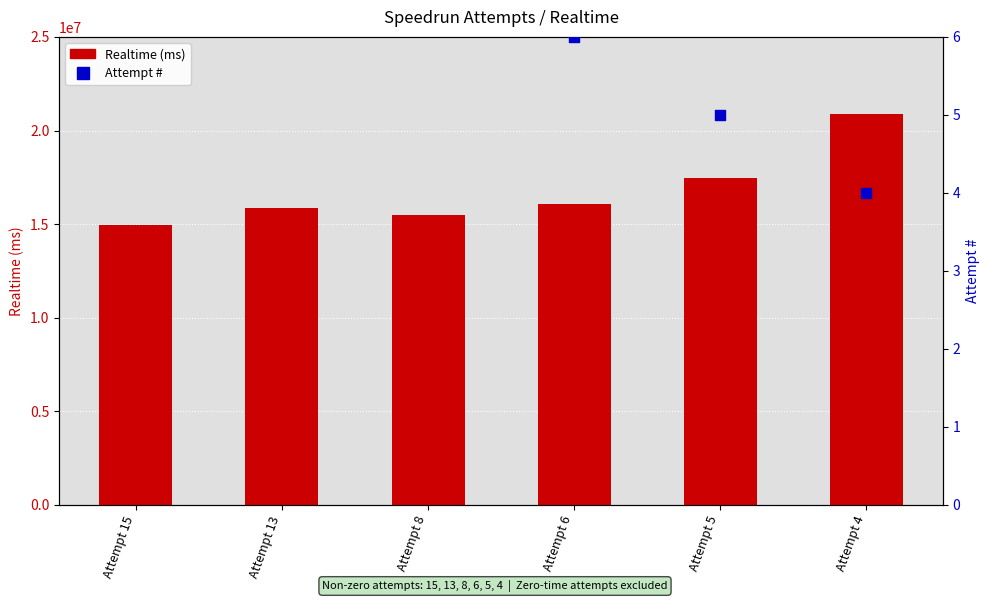

At which category is the sum across all series the highest?

Attempt 4